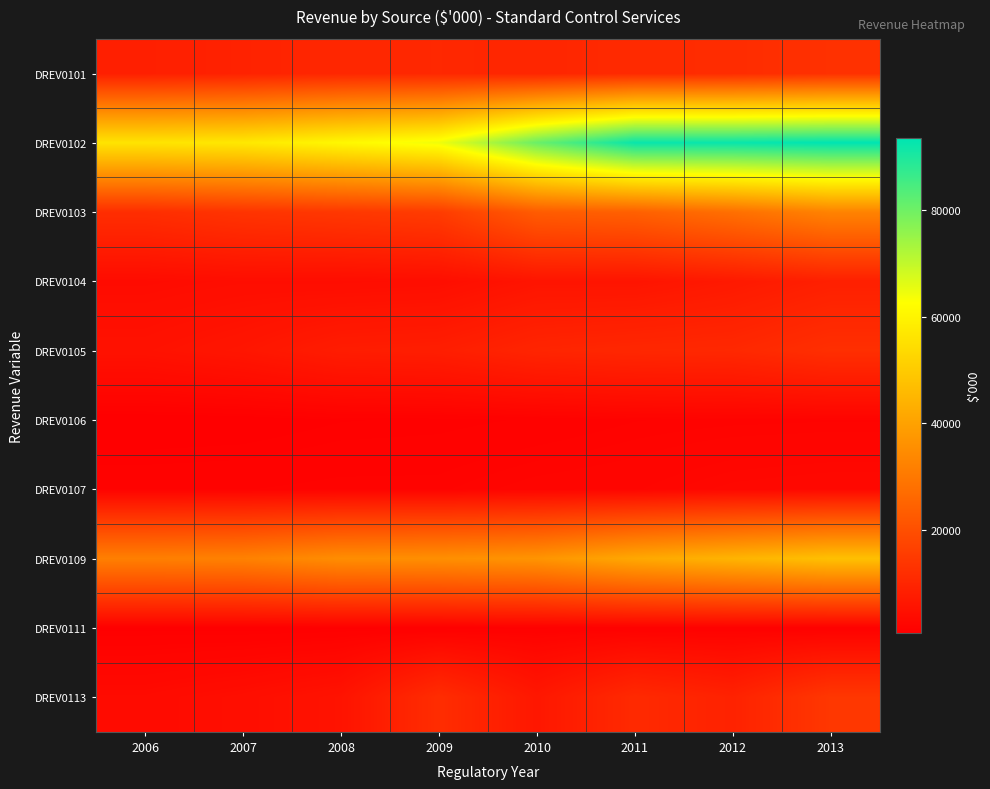

Which series has the largest total across all categories?

DREV0102